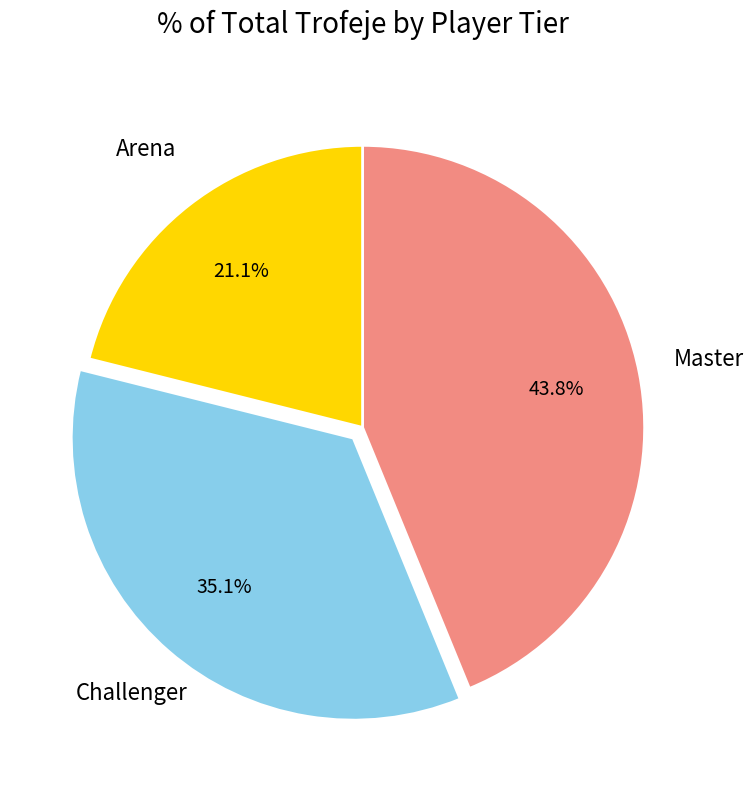

Is there a majority slice in this chart?

No